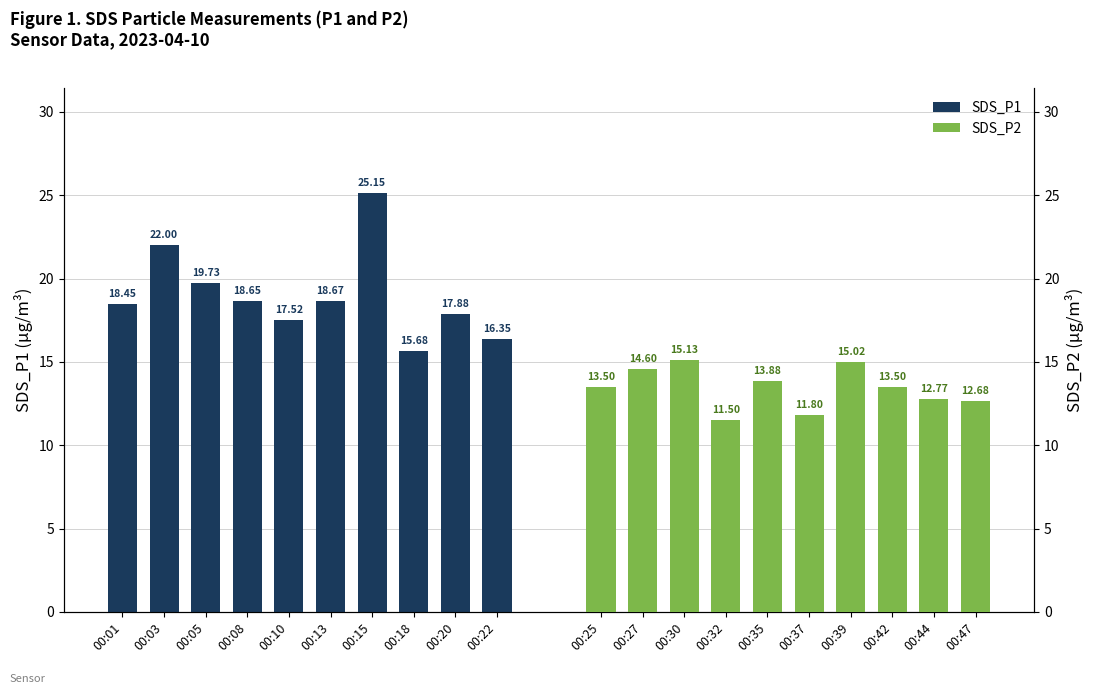

Rank the series at 00:22 from lowest to highest value.

SDS_P2, SDS_P1